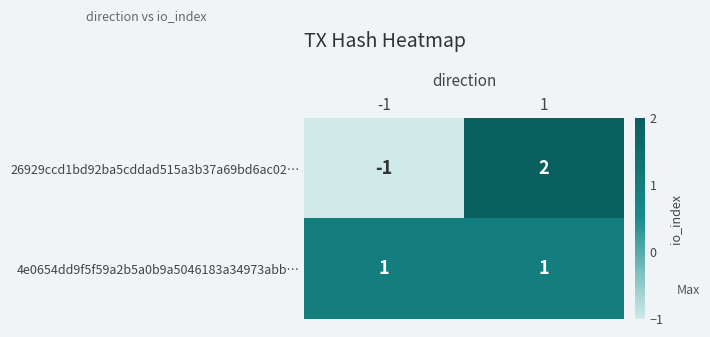

List the series in order of their overall mean, lowest first.

26929ccd1bd92ba5cddad515a3b37a69bd6ac02…, 4e0654dd9f5f59a2b5a0b9a5046183a34973abb…